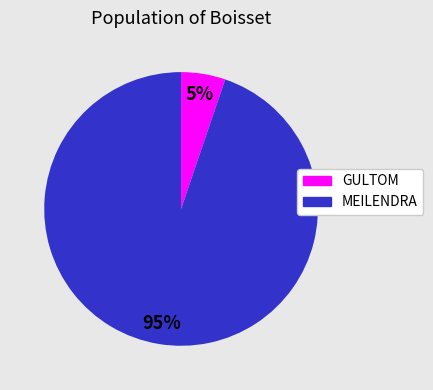

Count the number of slices in the pie.

2